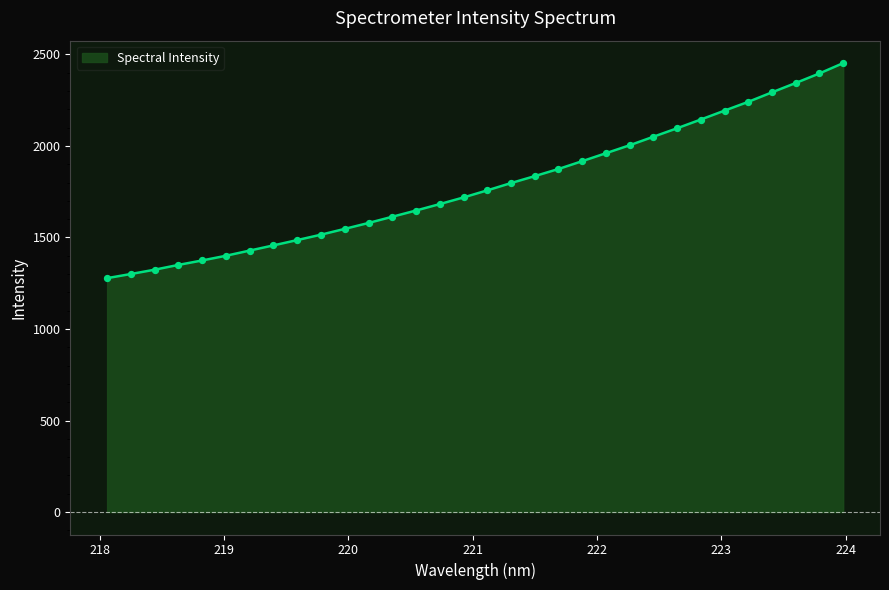

What is the smallest value displayed?

1277.7